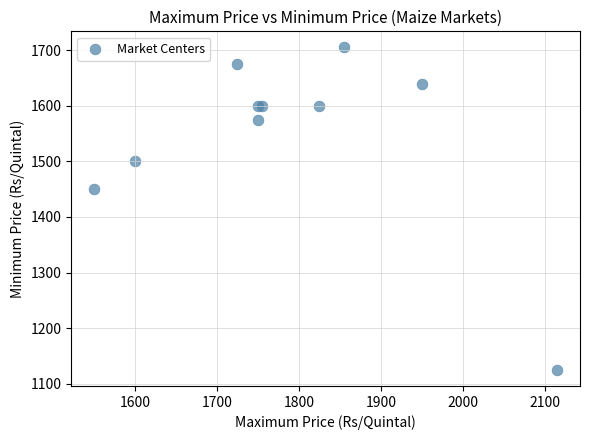

What Y value in the scatter plot is closest to 1415?

1450